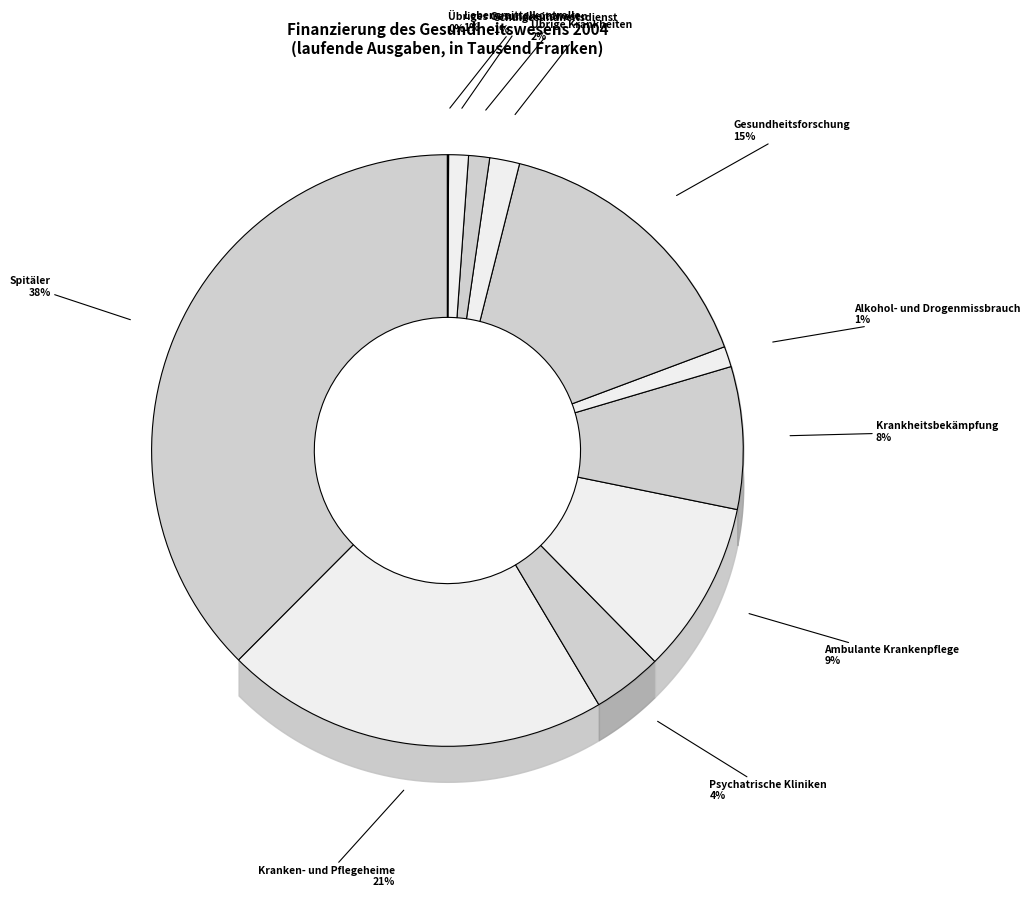

Which category has the biggest portion of the pie?

Spitäler